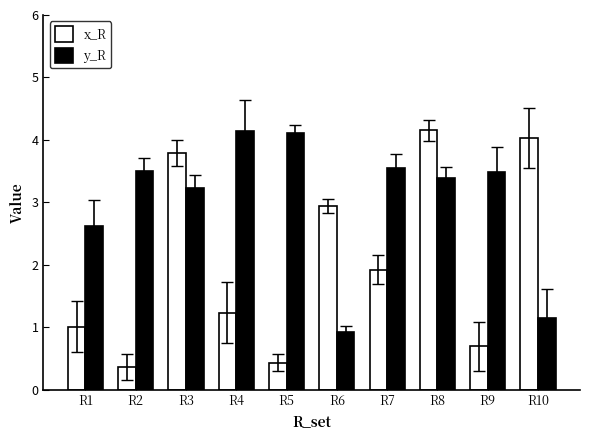

Is the value of y_R at R3 greater than the value of x_R at R9?

Yes